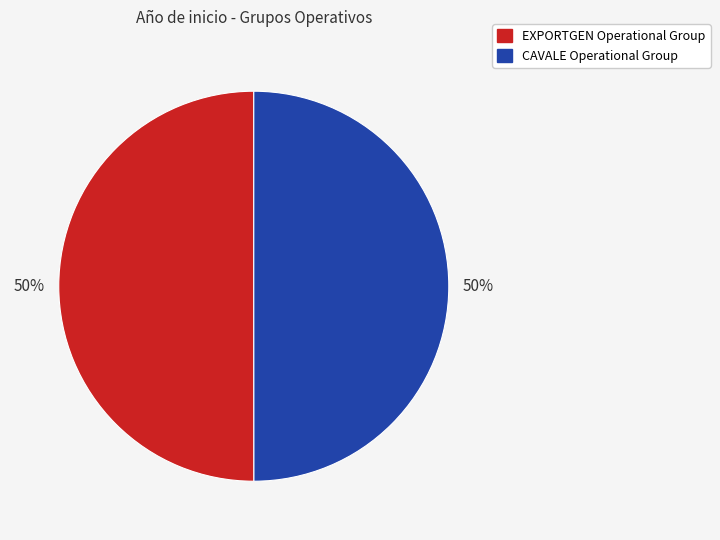

To the nearest percent, what percentage of the pie is EXPORTGEN Operational Group?

50%